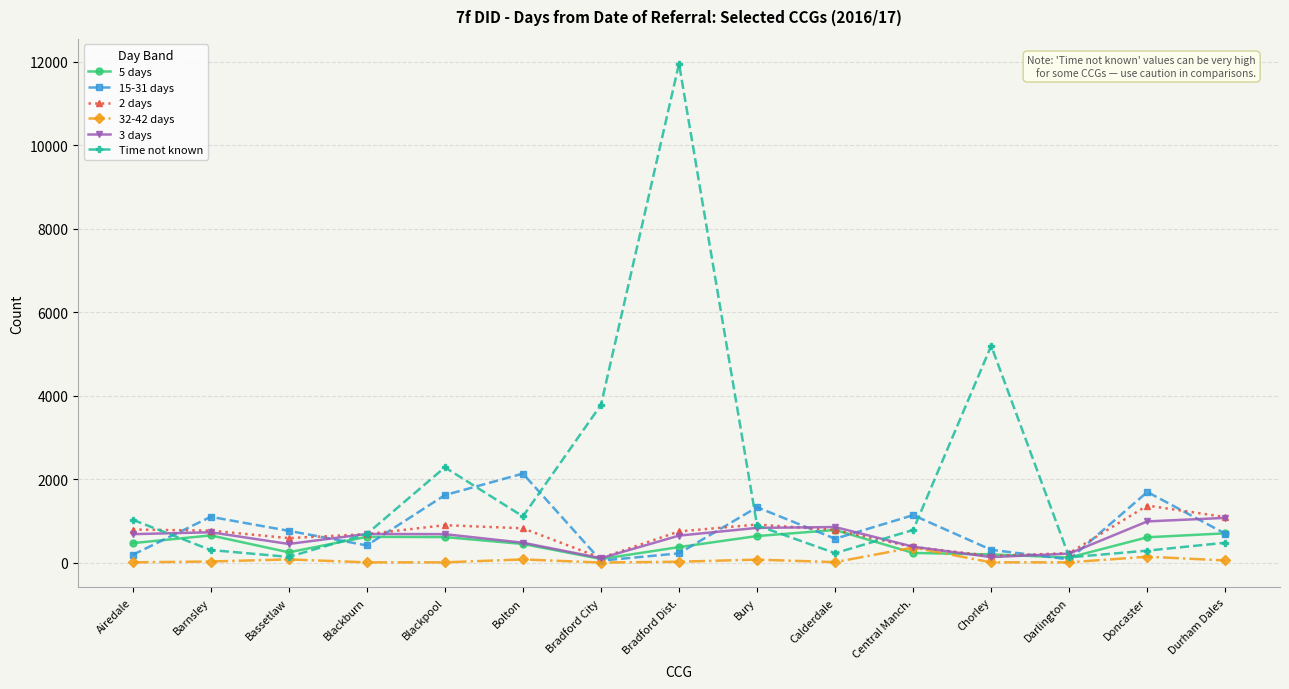

Which series changed the most between Bassetlaw and Bury?

Time not known